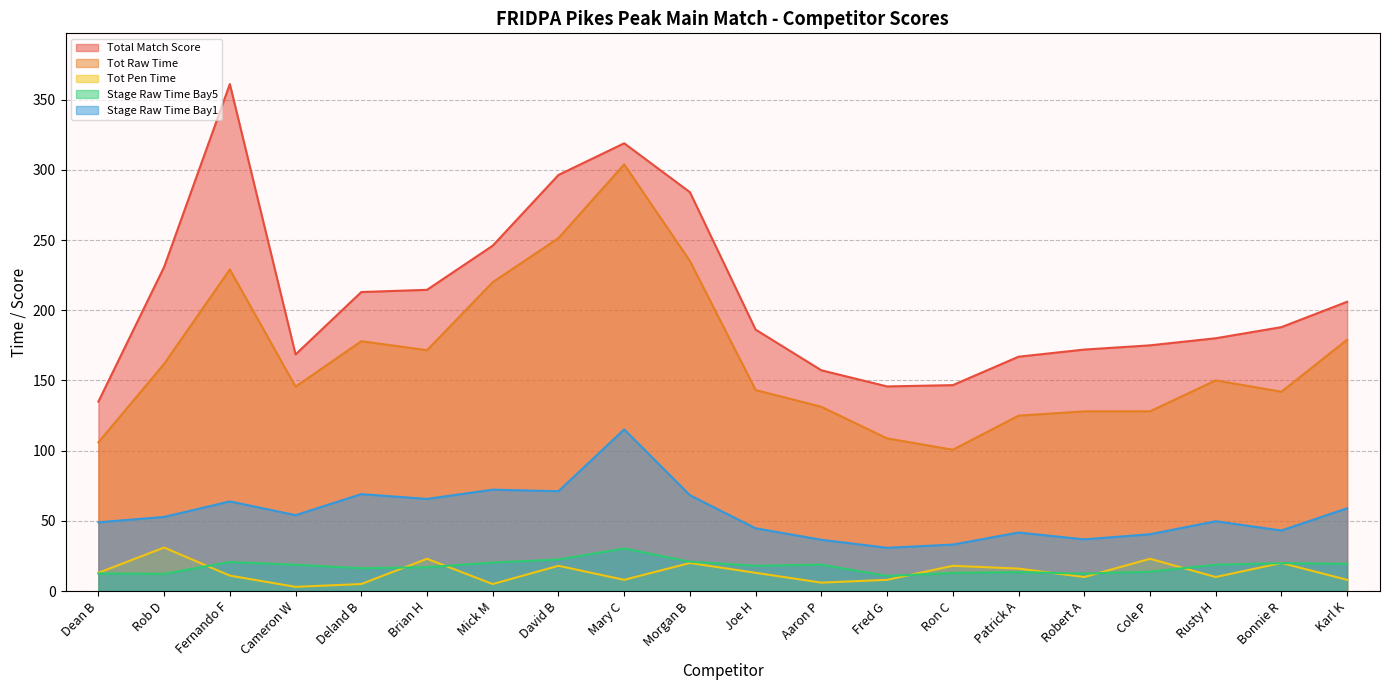

True or false: Stage Raw Time Bay1 and Total Match Score intersect in this chart.

False